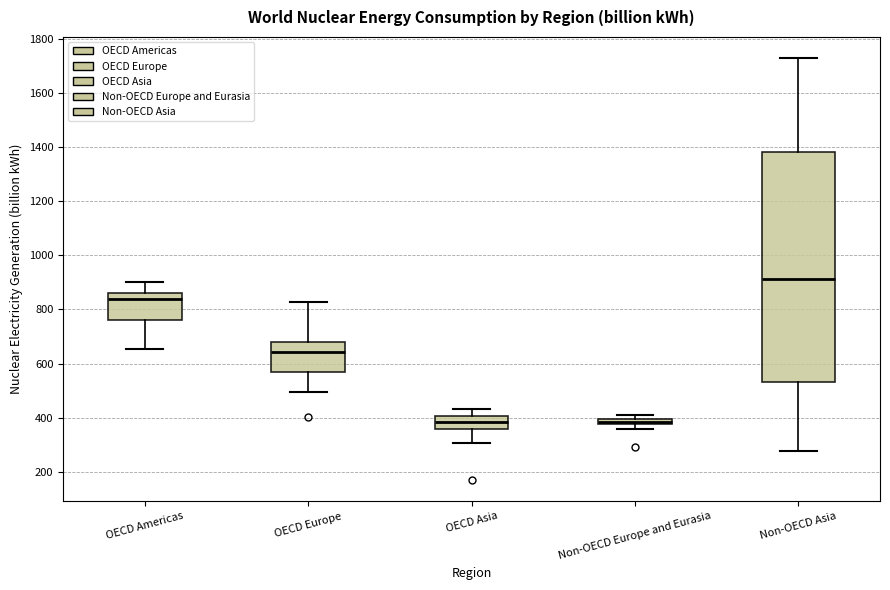

Where is the upper edge of the box for OECD Americas on the y-axis? The values are not printed on the chart, so give them approximately, as read against the axis.

860